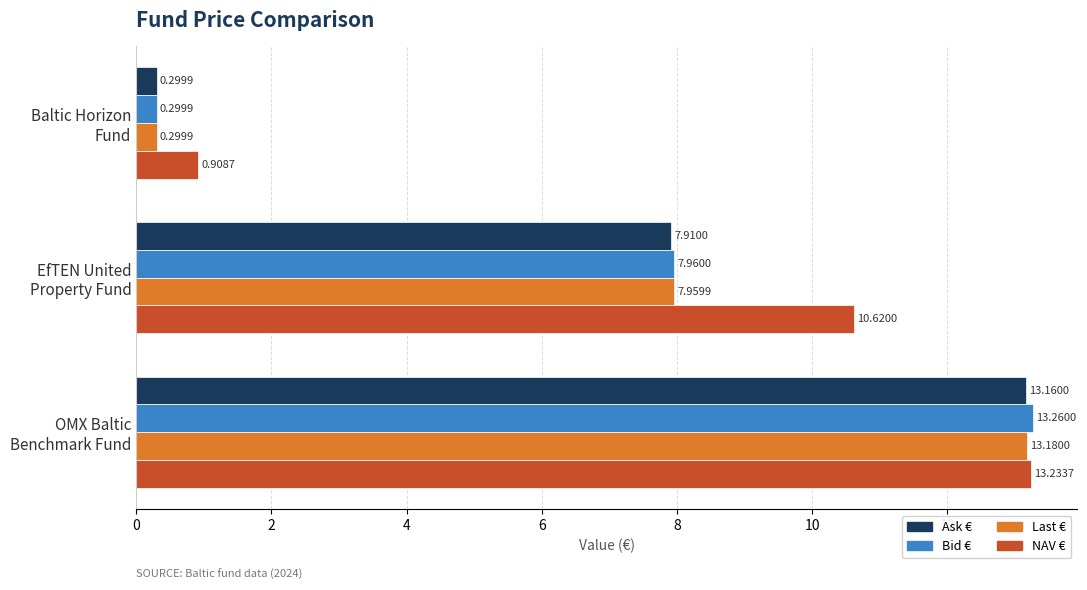

Which series has the widest spread of values?

Bid €